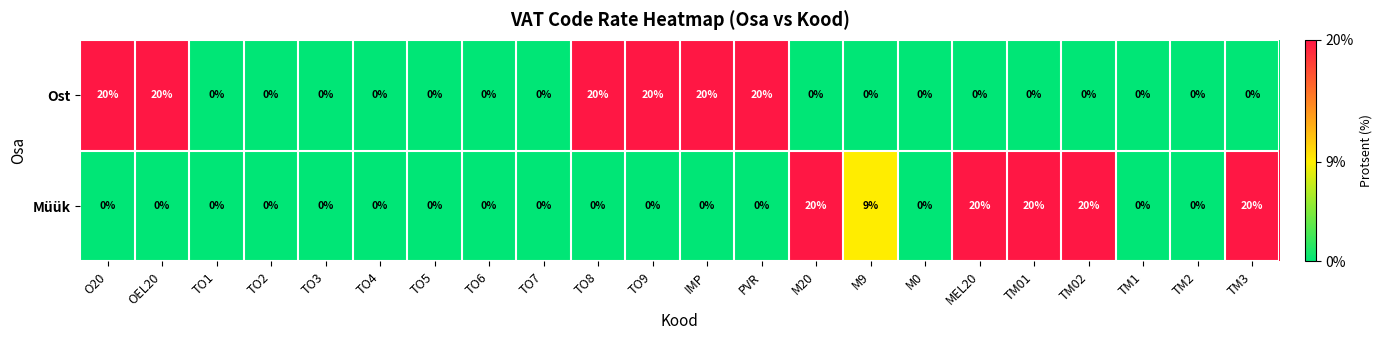

How many data points does each series have?

22